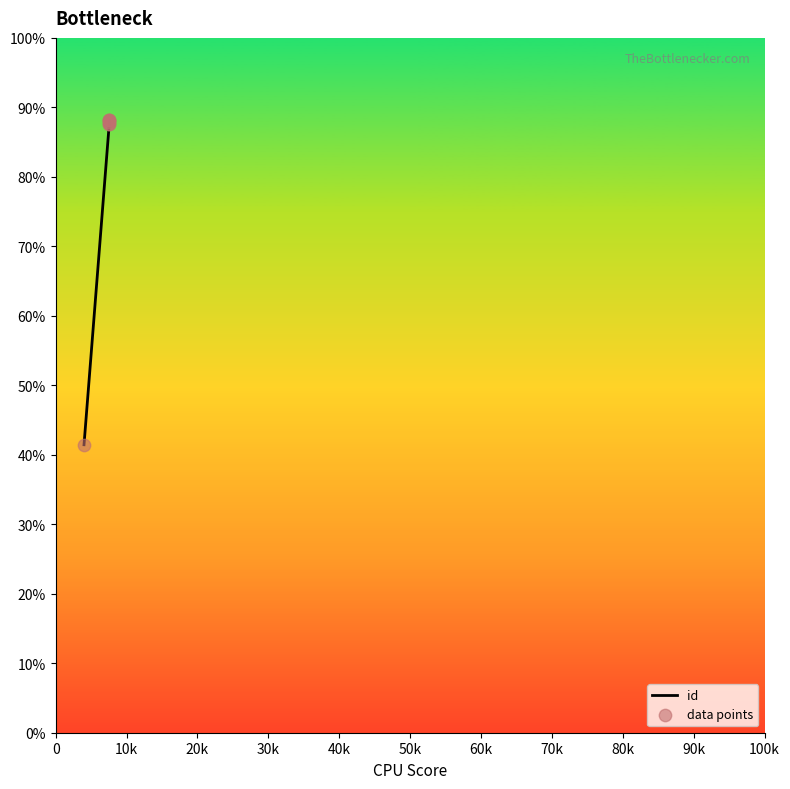

Is the value of id at 30k greater than the value of data points at 30k?

No